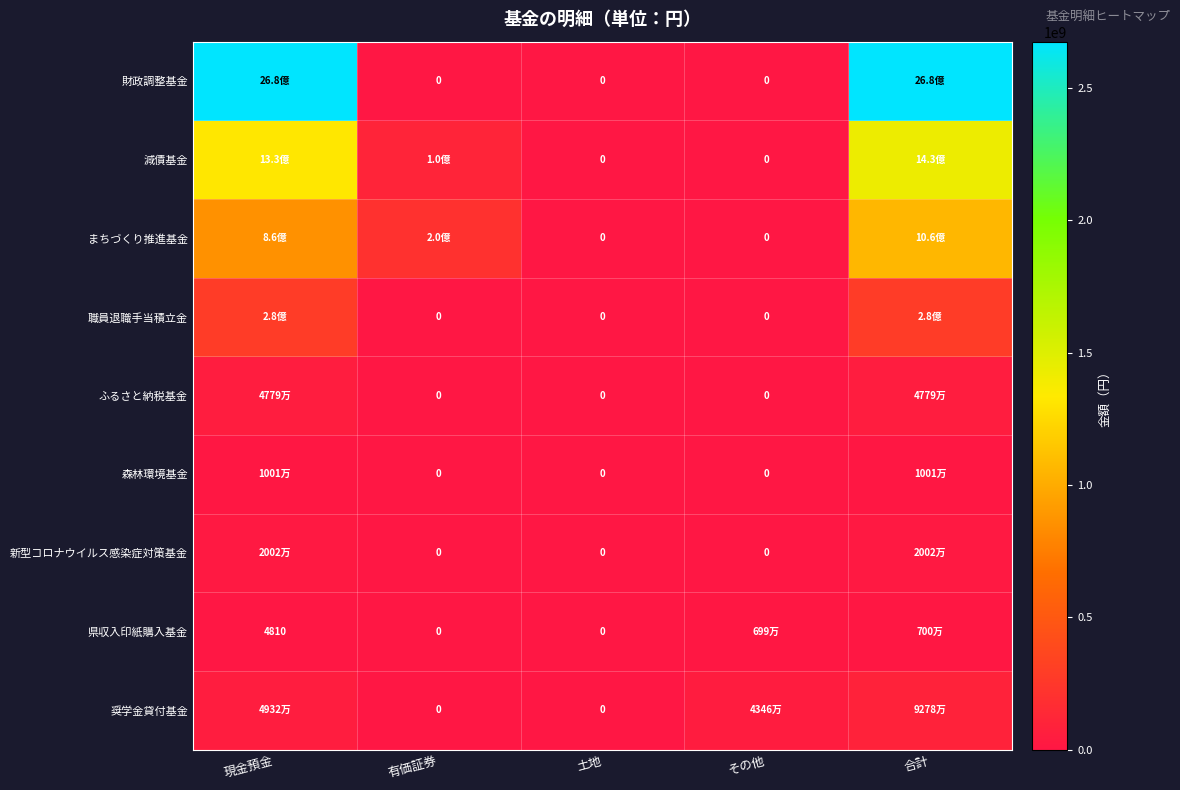

The 県収入印紙購入基金 series shows 2556 at 現金預金. True or false?

False